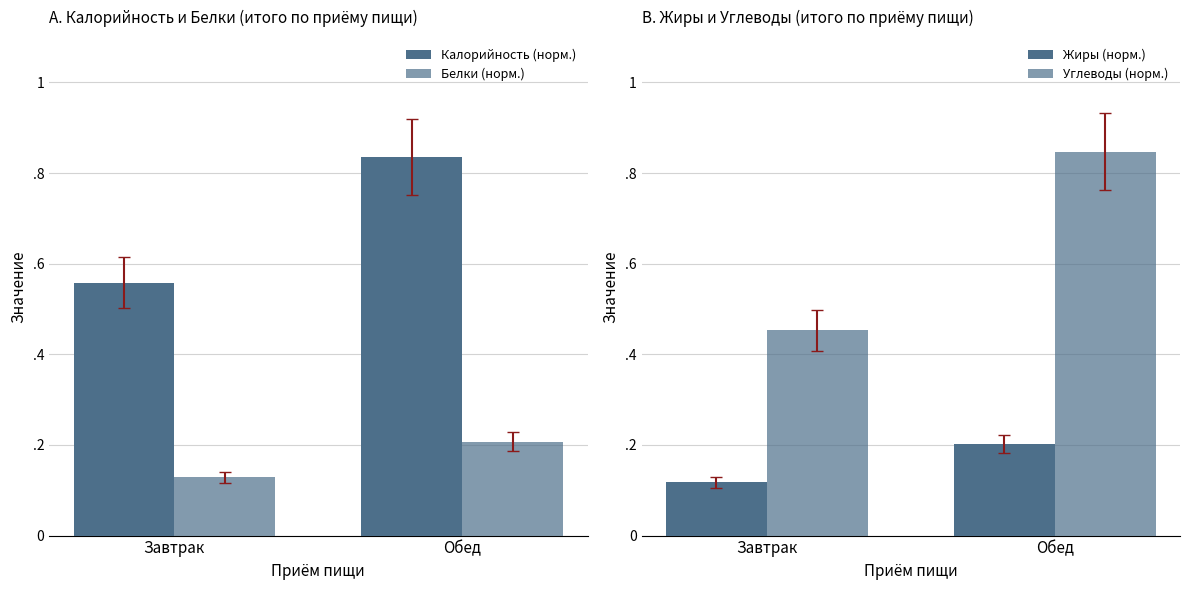

Is the value of Калорийность (норм.) at Обед greater than the value of Жиры (норм.) at Обед?

Yes